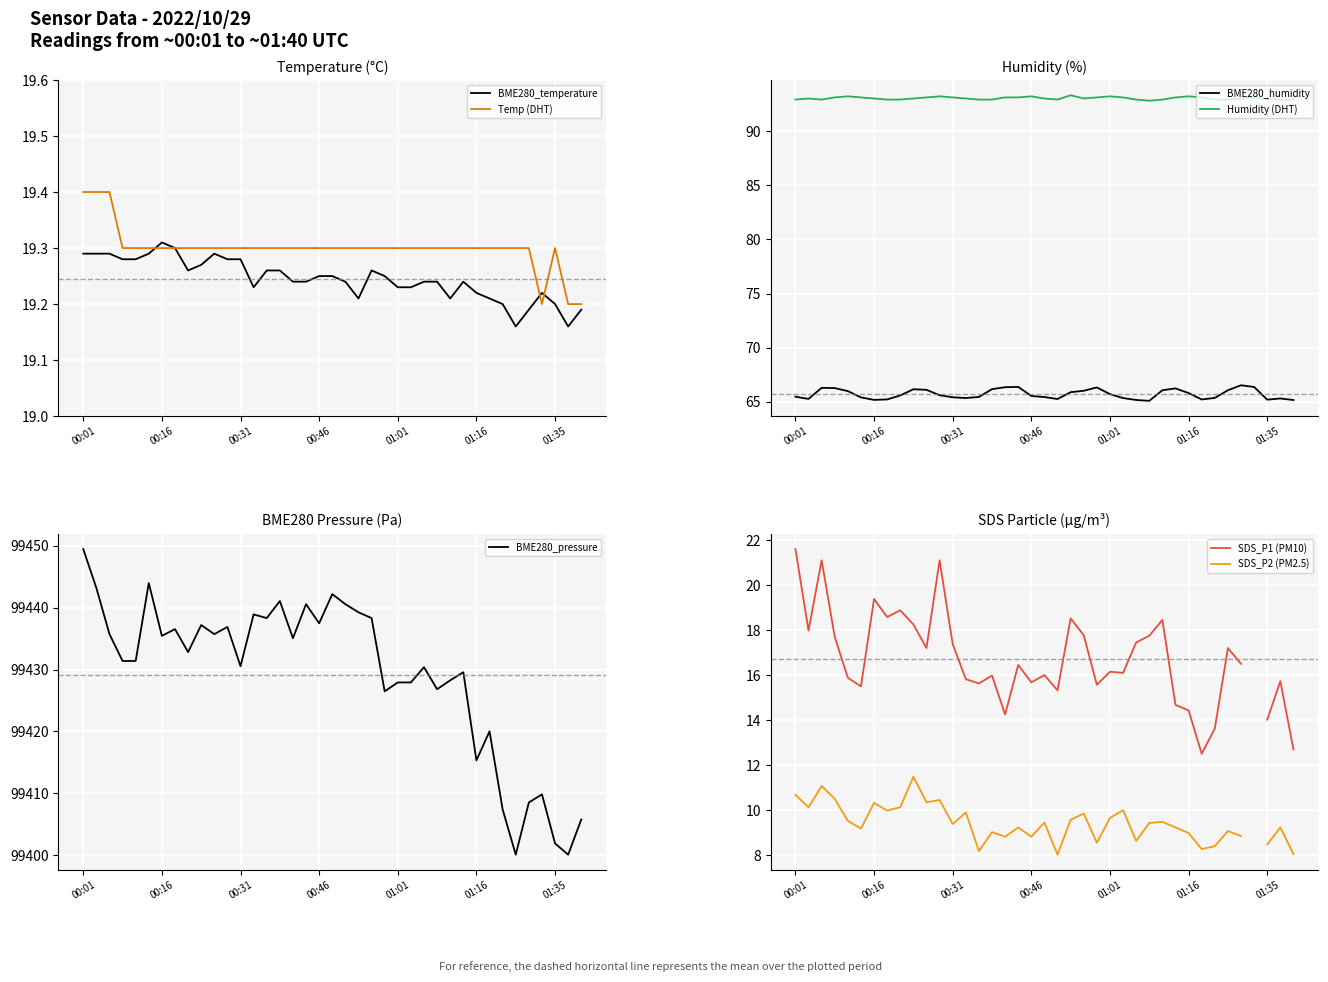

What is the average value of the BME280_humidity series?

65.7